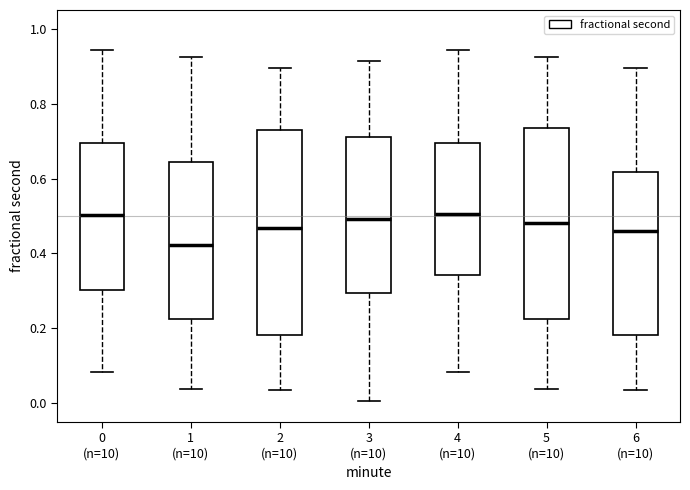

Reading left to right, transcribe this box plot: for each box, give where its median line is, the range the box spans, and where its two whiskers end, as read against the y-axis. The values are not printed on the chart, so give them approximately, as read against the axis.

0 (n=10): median 0.50, box 0.30 to 0.70, whiskers 0.08 to 0.94
1 (n=10): median 0.42, box 0.22 to 0.64, whiskers 0.04 to 0.92
2 (n=10): median 0.46, box 0.18 to 0.72, whiskers 0.04 to 0.90
3 (n=10): median 0.50, box 0.30 to 0.72, whiskers 0.00 to 0.92
4 (n=10): median 0.50, box 0.34 to 0.70, whiskers 0.08 to 0.94
5 (n=10): median 0.48, box 0.22 to 0.74, whiskers 0.04 to 0.92
6 (n=10): median 0.46, box 0.18 to 0.62, whiskers 0.04 to 0.90